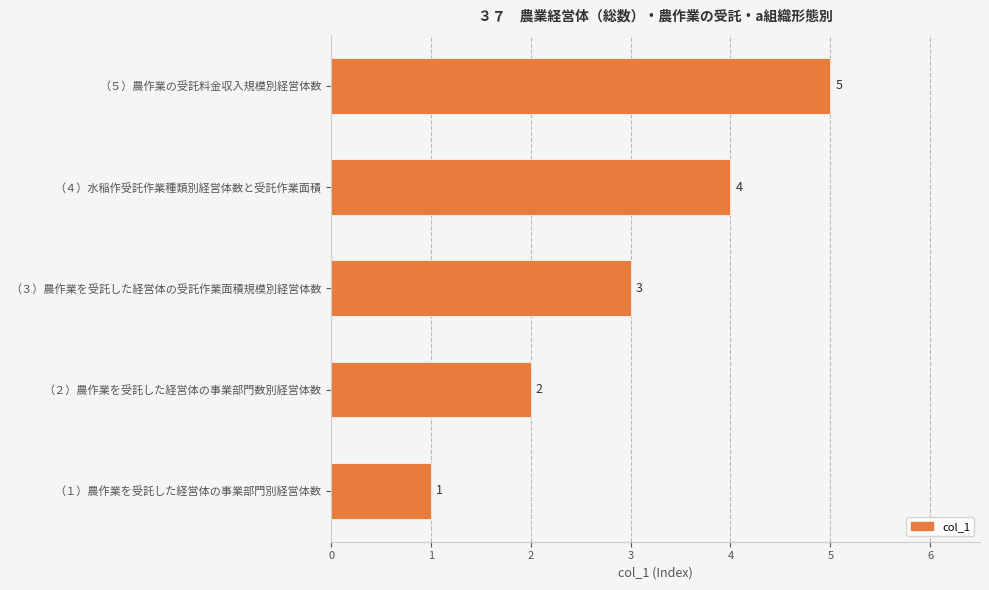

What is the change in value from （２）農作業を受託した経営体の事業部門数別経営体数 to （３）農作業を受託した経営体の受託作業面積規模別経営体数?

+1